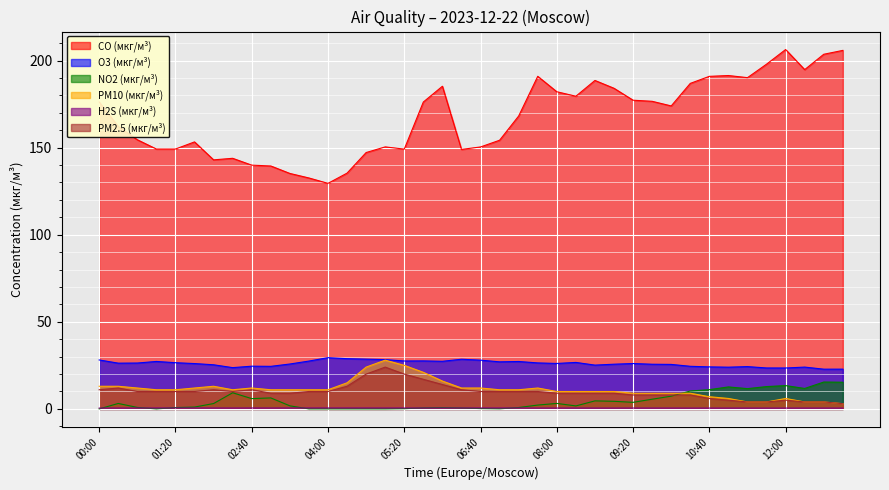

What is the label of the 25th point from the right?

05:00